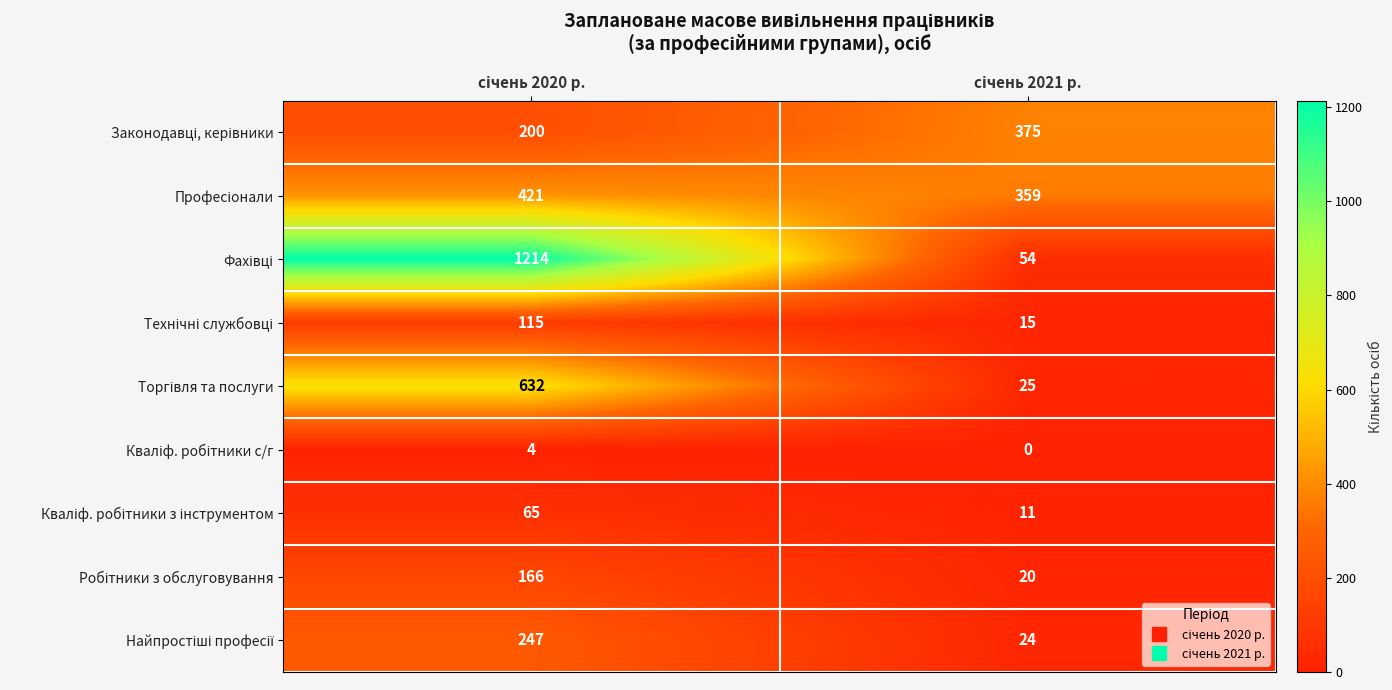

What is the greatest value displayed?

1214